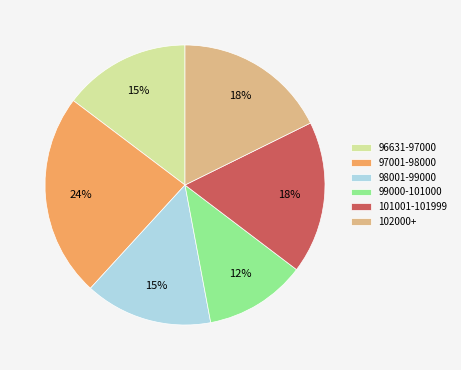

How many segments does this pie chart have?

6